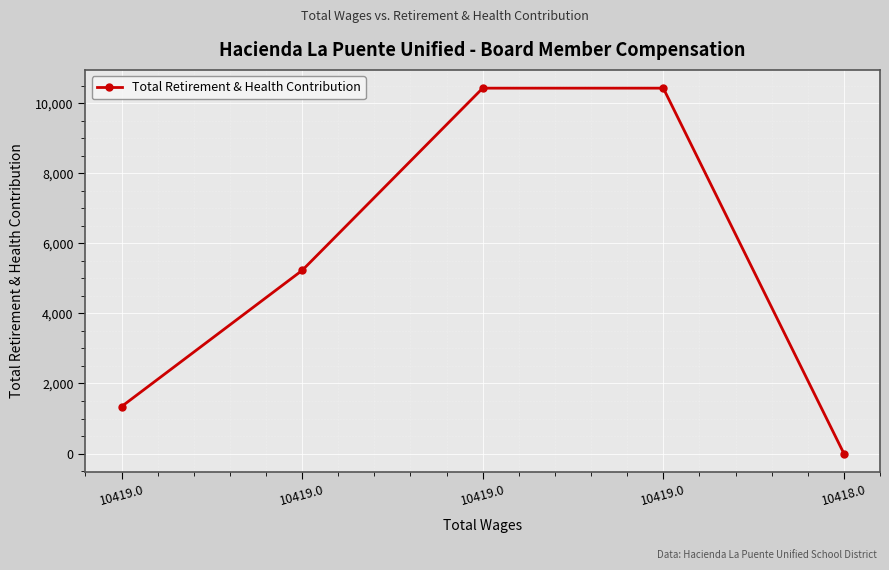

What is the label of the 5th point from the right?

10419.0